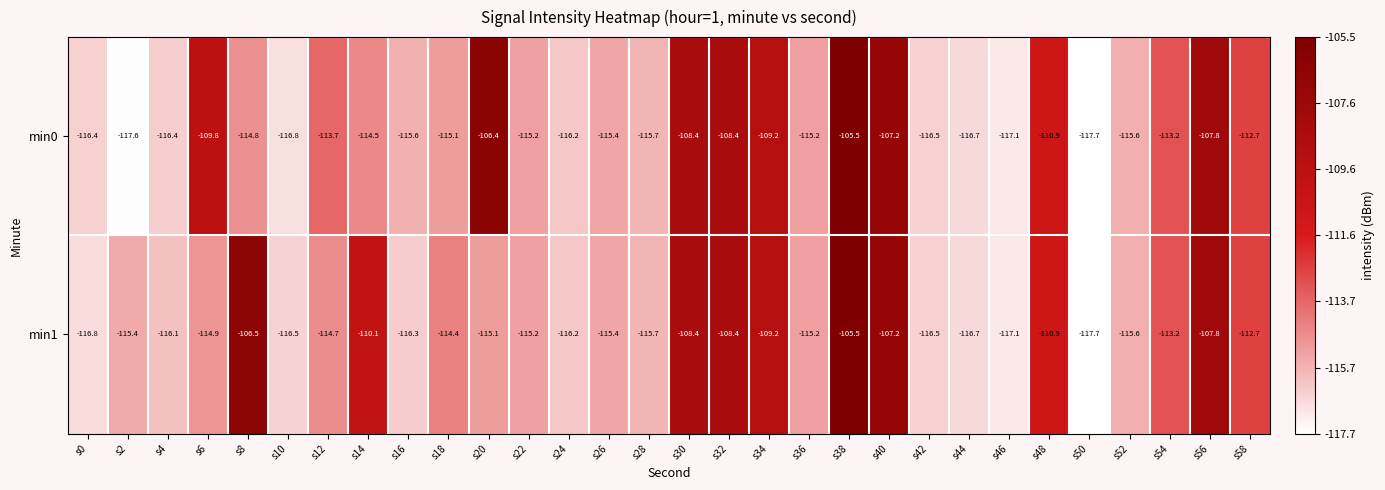

At which label does min1 reach its peak?

s38